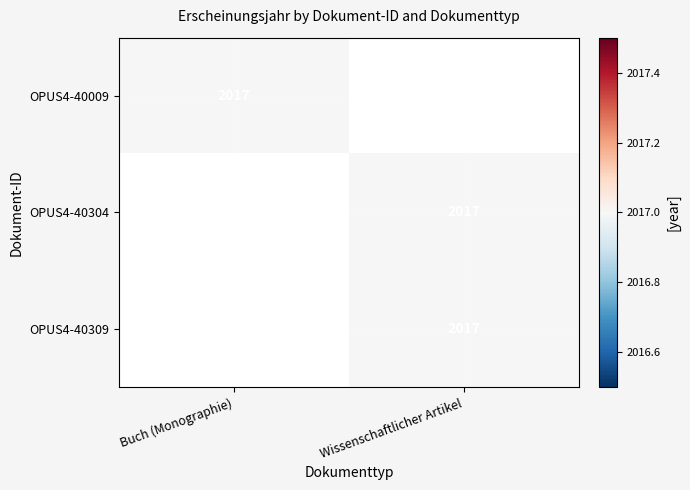

The value of OPUS4-40009 at Buch (Monographie) is 988. True or false?

False